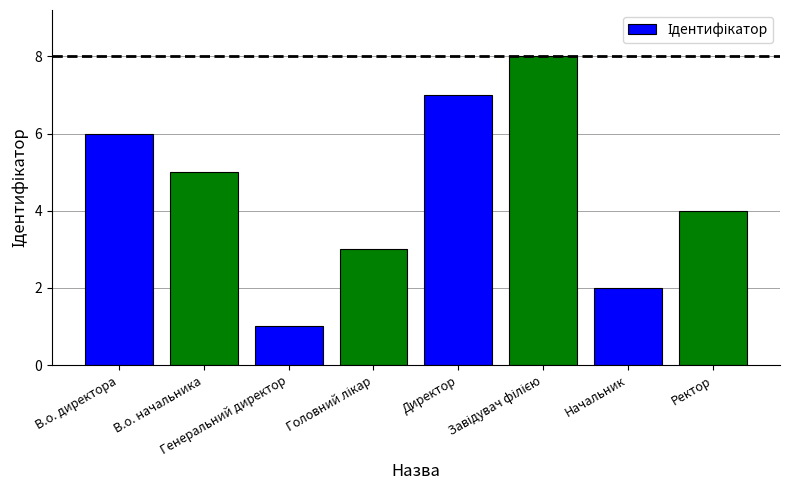

What is the greatest value displayed?

8